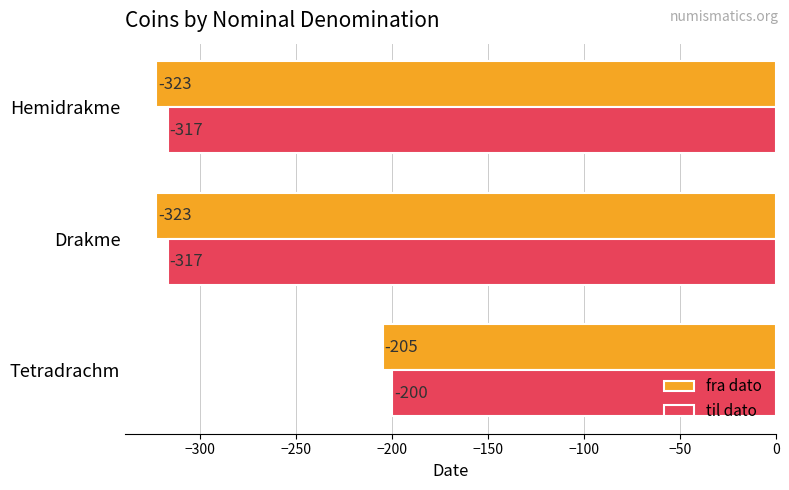

What is the smallest value displayed?

-323